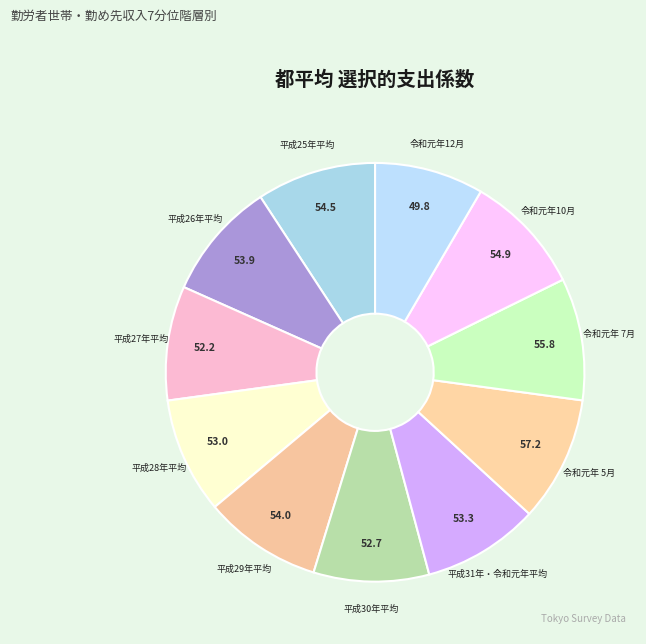

Is there a majority slice in this chart?

No